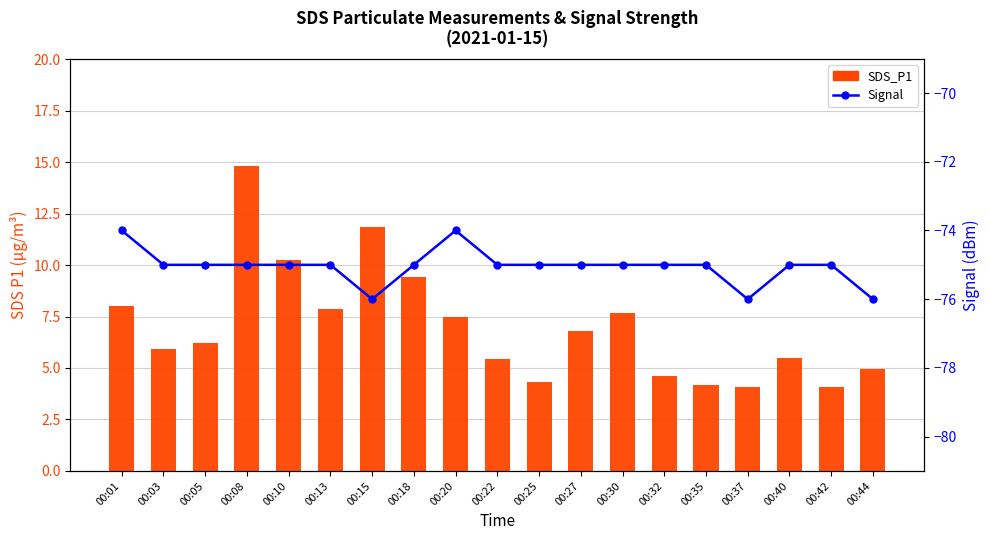

What is the sum of all Signal values?

-1426.0